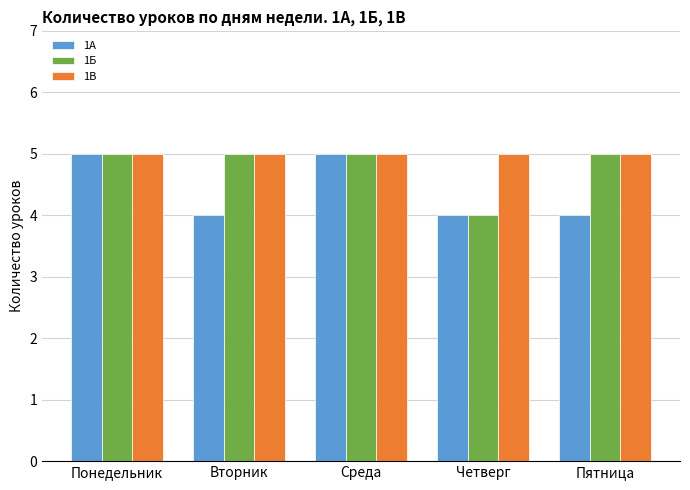

What is the total value across all series at Четверг?

13